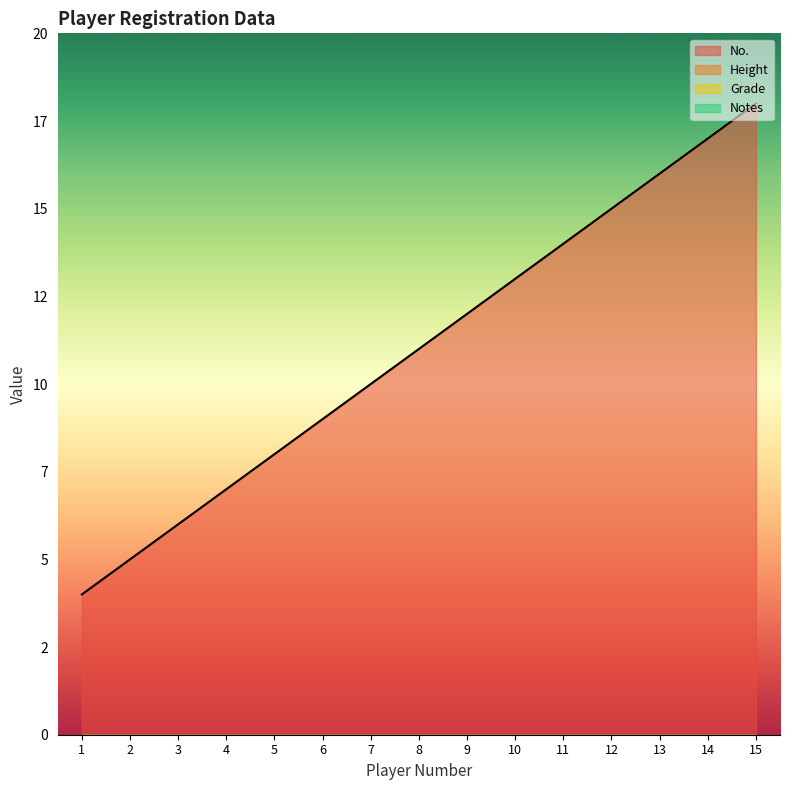

What are all the series names shown in the legend?

No., Height, Grade, Notes